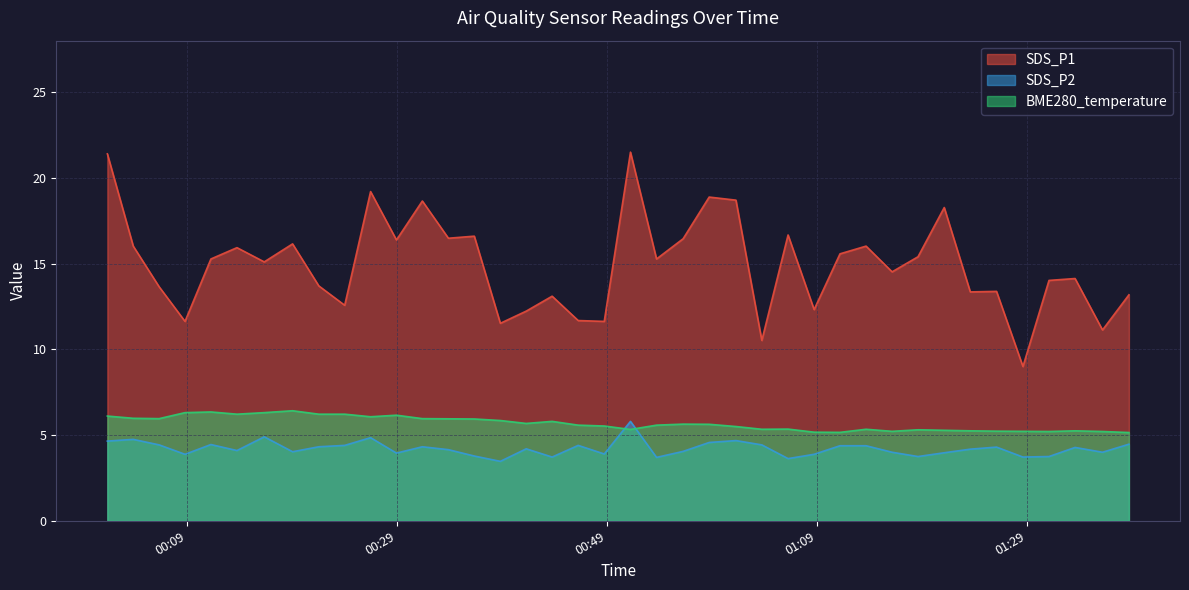

Is the value of BME280_temperature at 2021/11/08 01:33:37 greater than the value of SDS_P1 at 2021/11/08 00:36:22?

No